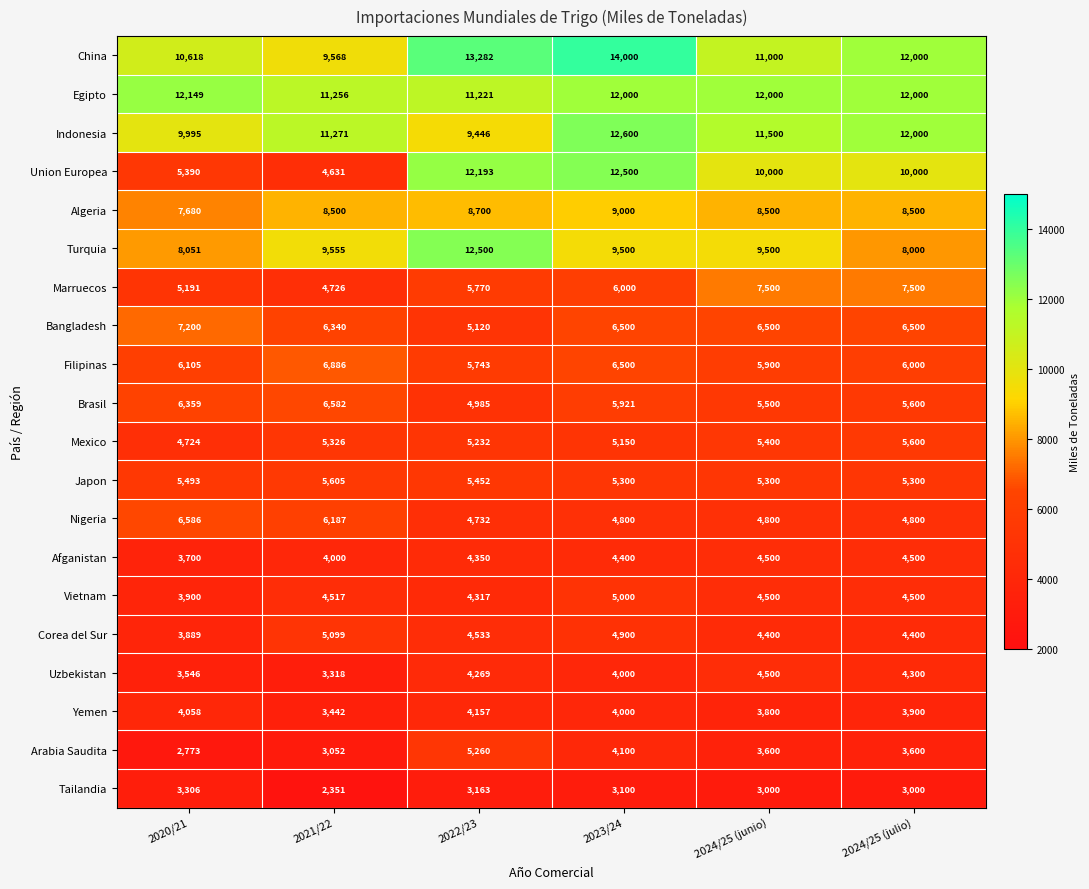

What is the difference between the Uzbekistan values at 2020/21 and 2024/25 (julio)?

754